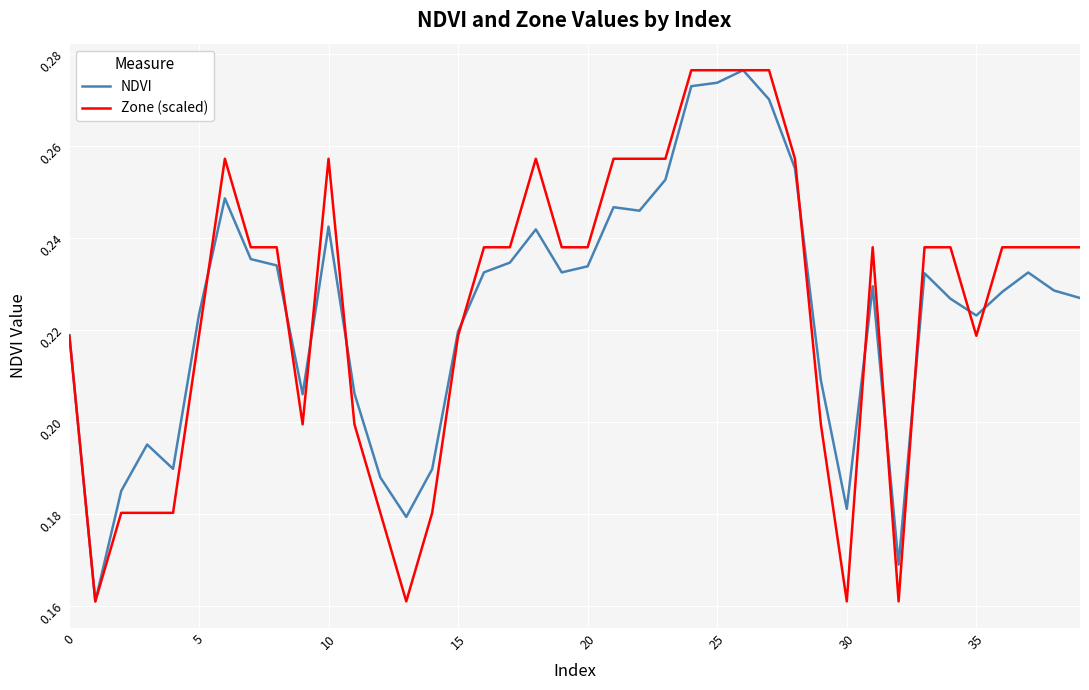

What are all the series names shown in the legend?

NDVI, Zone (scaled)